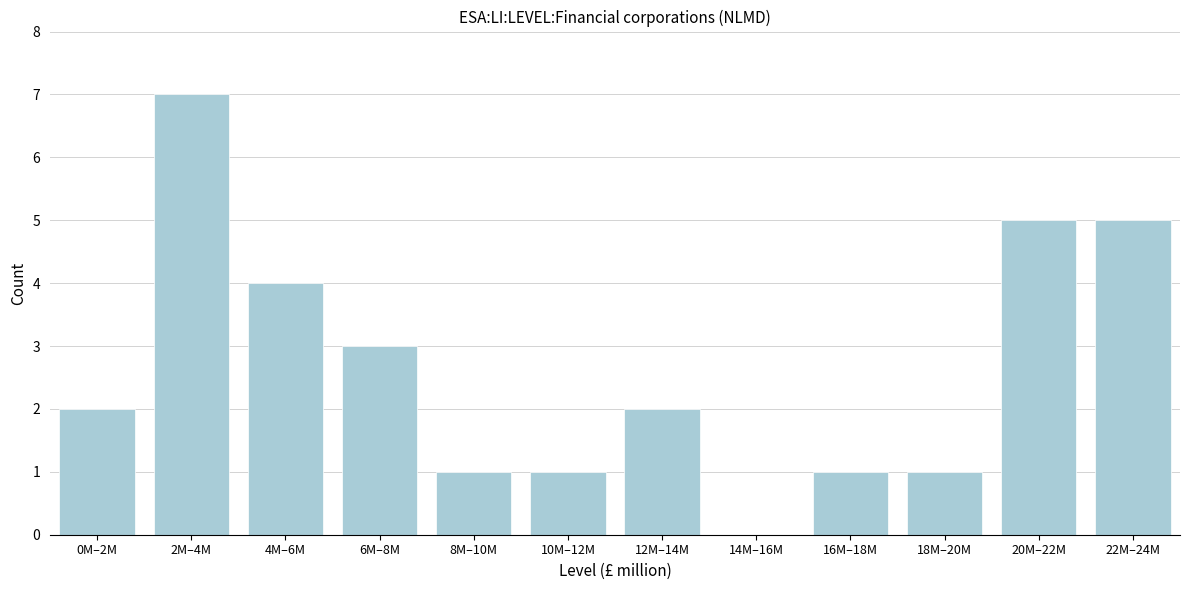

Reading left to right, transcribe all the data shown in this chart.

0M–2M=2	2M–4M=7	4M–6M=4	6M–8M=3	8M–10M=1	10M–12M=1	12M–14M=2	14M–16M=0	16M–18M=1	18M–20M=1	20M–22M=5	22M–24M=5